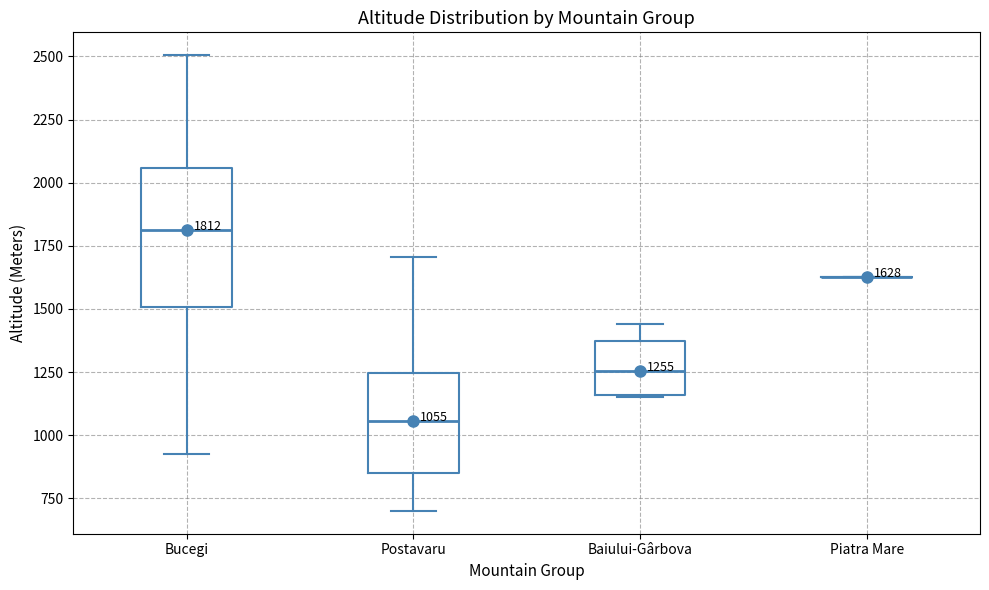

Which box is the tallest, from its lower edge to its upper edge?

Bucegi